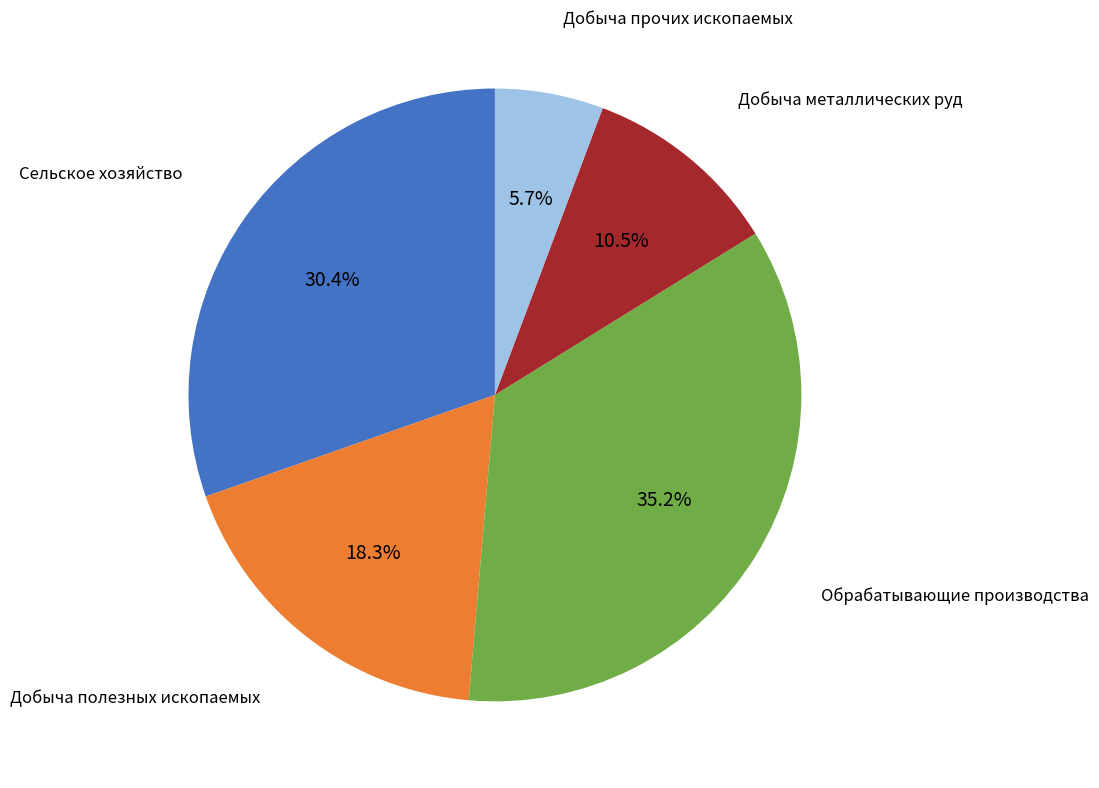

Does any single category account for the majority?

No